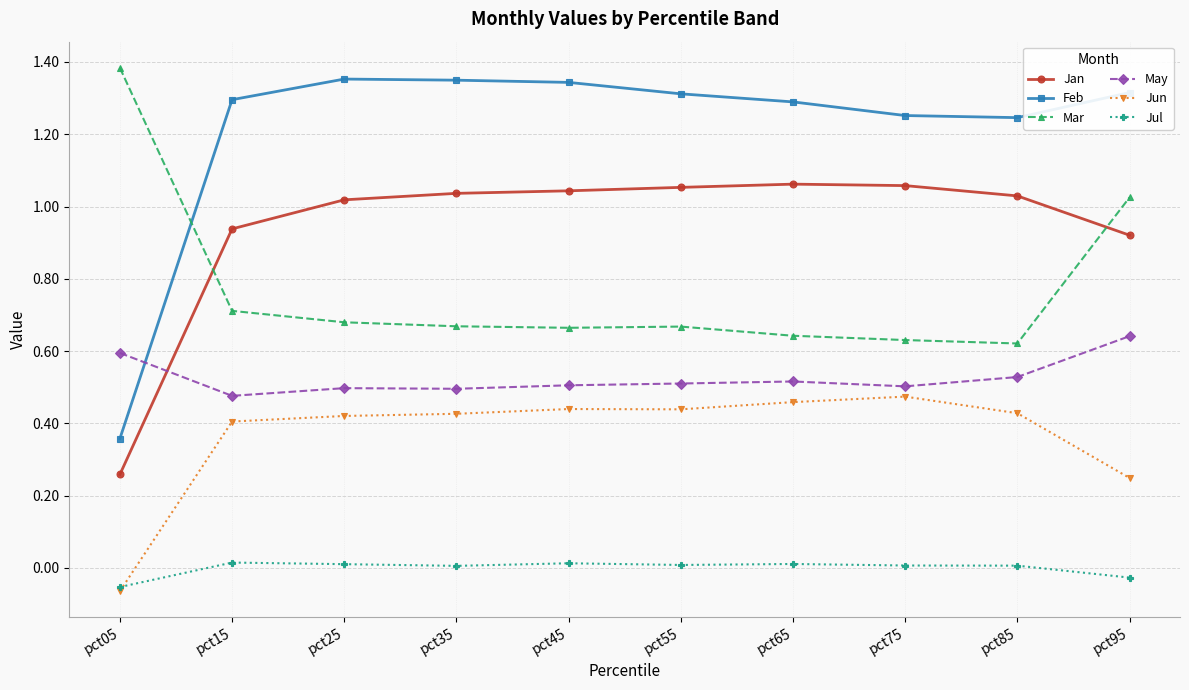

What is the difference between the Jul values at pct65 and pct05?

0.1